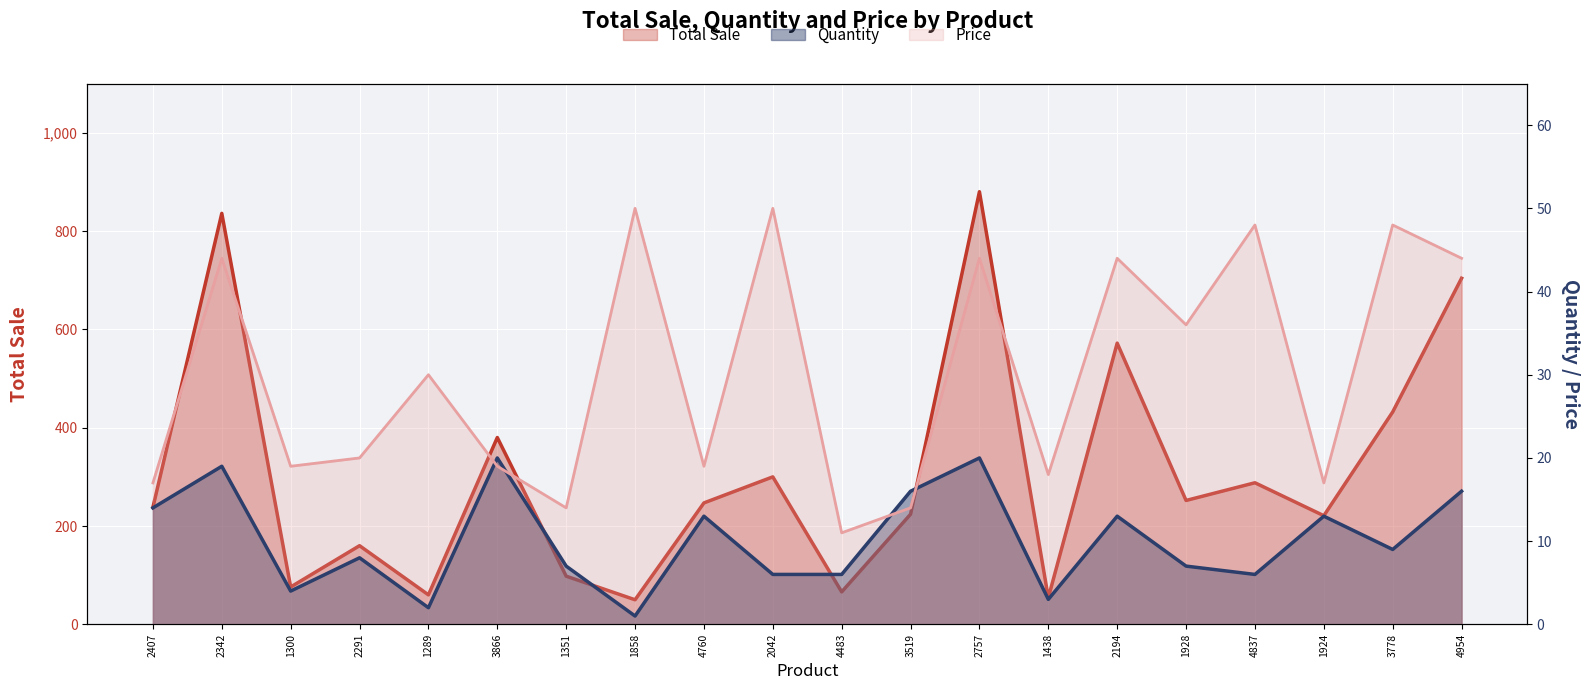

At which label does Total Sale first exceed 247?

2342